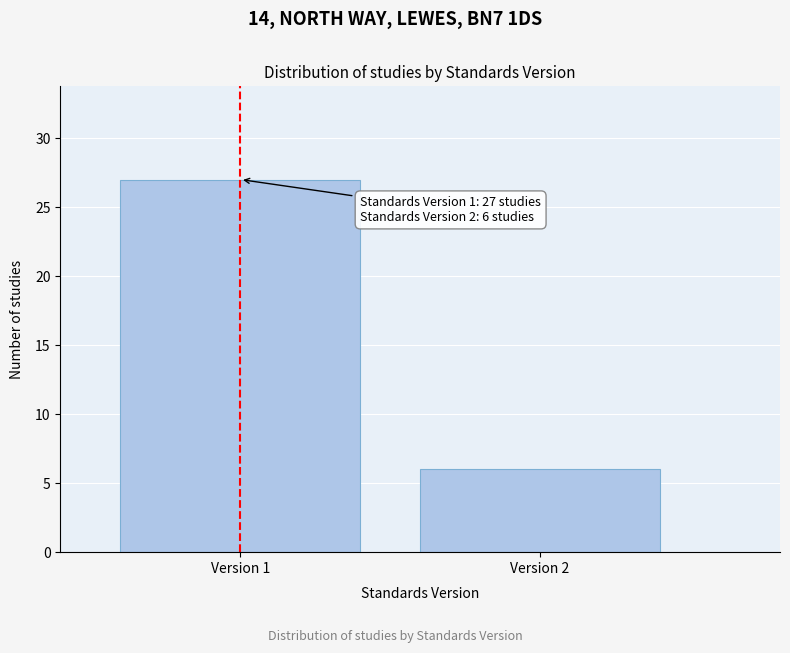

Reading right to left, what are all the values shown in this chart?

Version 2=6	Version 1=27